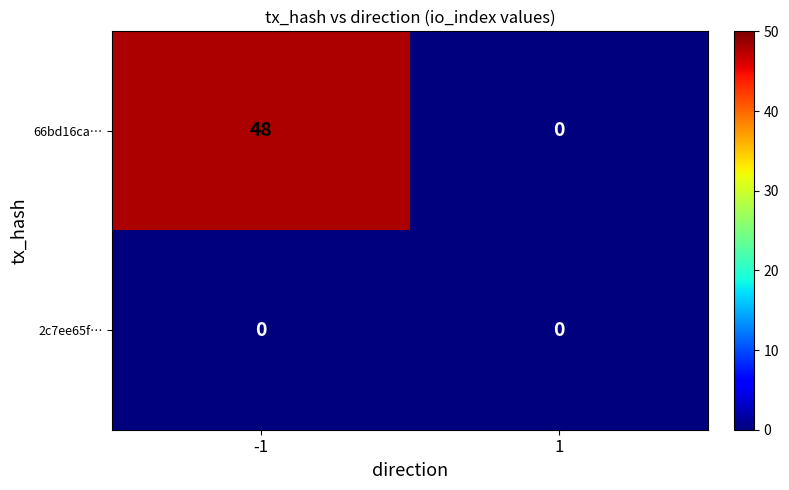

Between -1 and 1, which series saw the biggest shift?

66bd16ca…